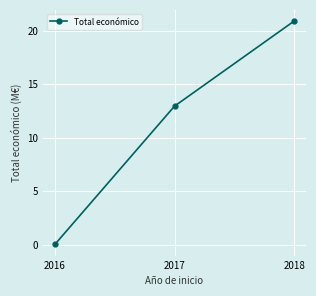

Which label corresponds to the smallest value in the chart?

2016